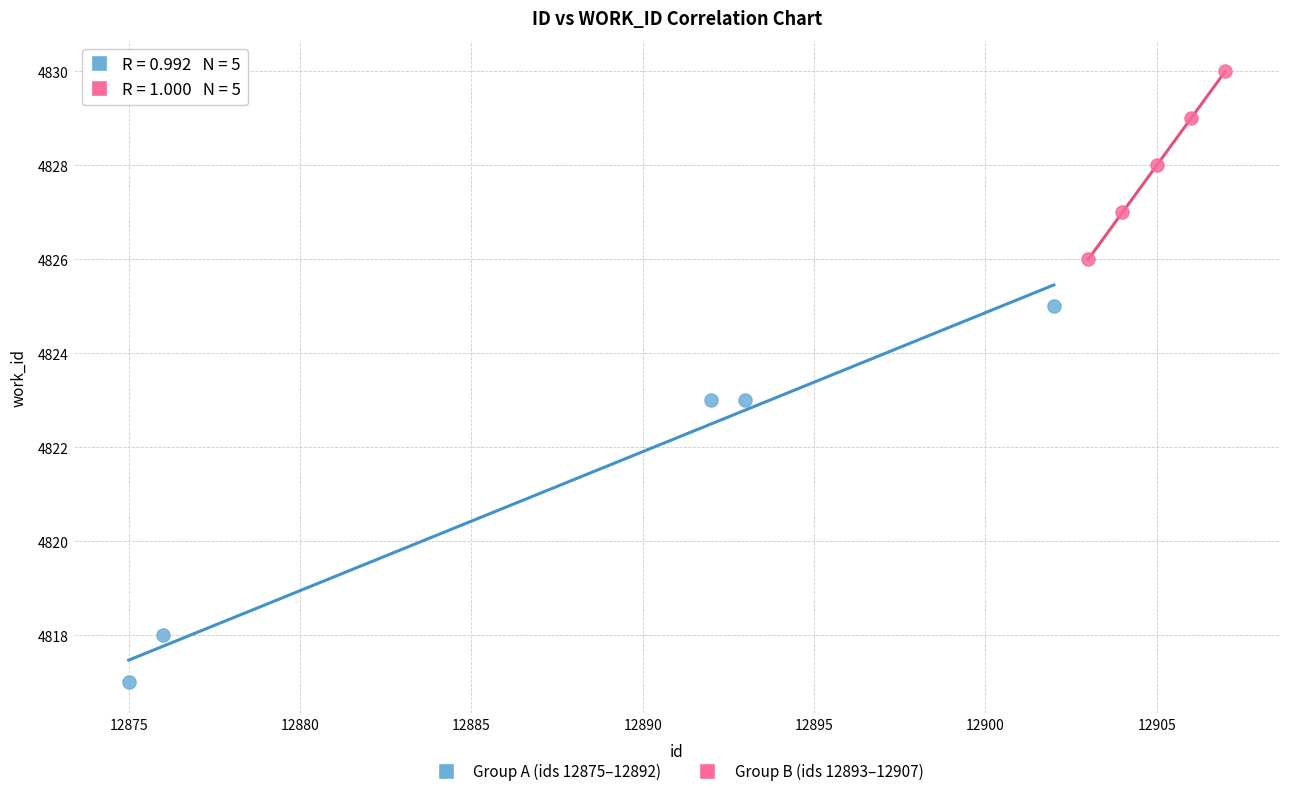

Which series contains the lowest Y value?

Group A (ids 12875–12892)